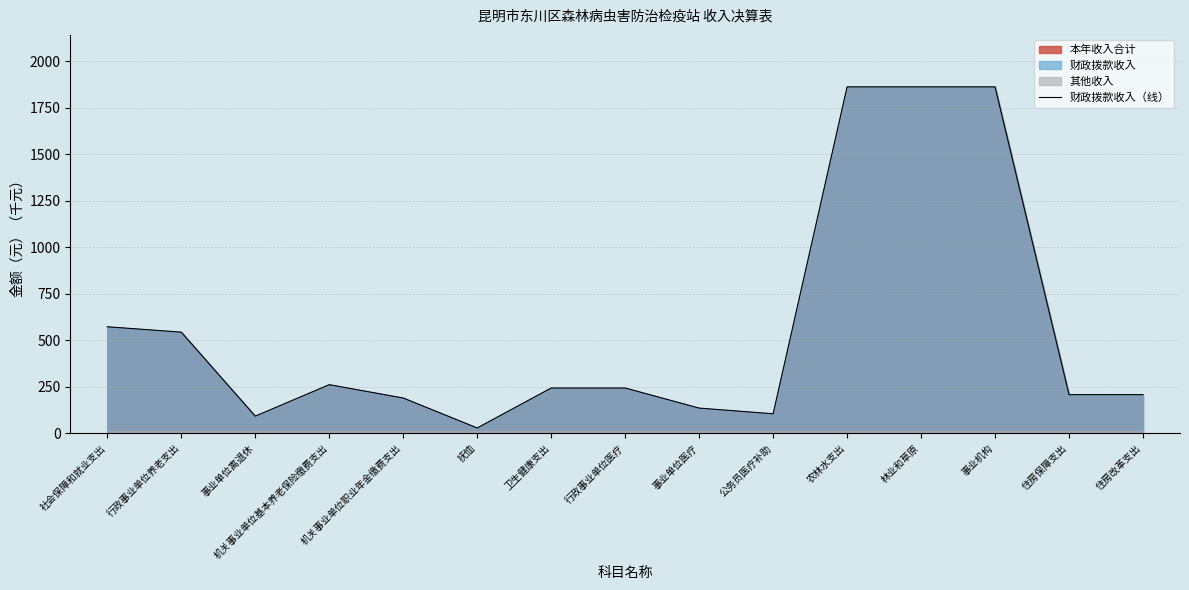

Rank the categories by value from lowest to highest.

抚恤, 事业单位离退休, 公务员医疗补助, 事业单位医疗, 机关事业单位职业年金缴费支出, 住房保障支出, 住房改革支出, 卫生健康支出, 行政事业单位医疗, 机关事业单位基本养老保险缴费支出, 行政事业单位养老支出, 社会保障和就业支出, 农林水支出, 林业和草原, 事业机构